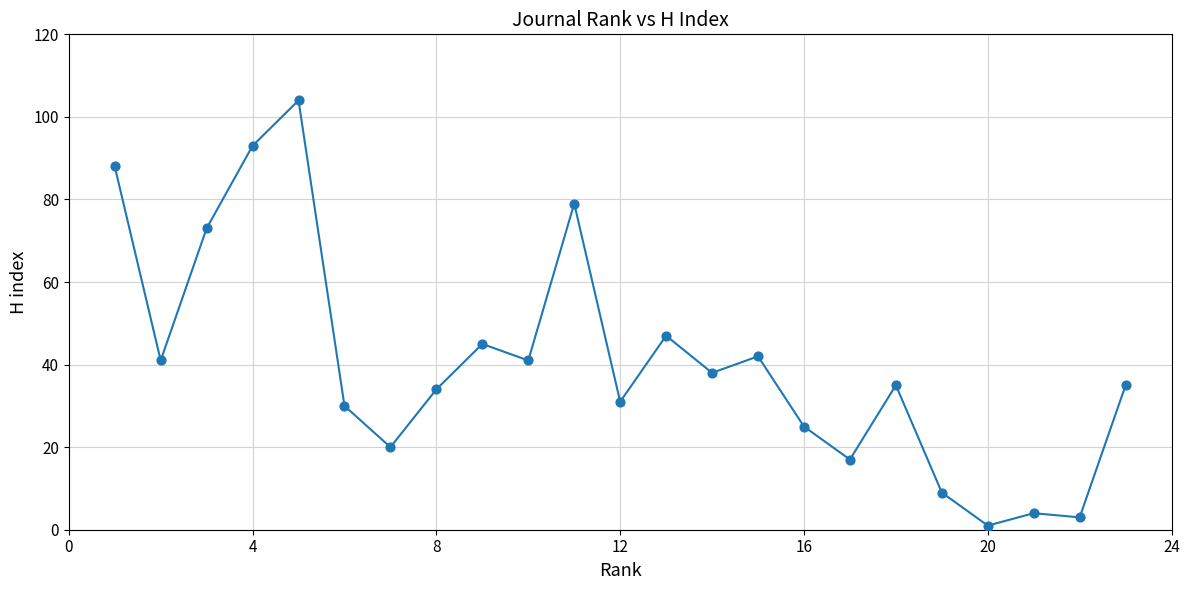

What Y value in the scatter plot is closest to 52?

47